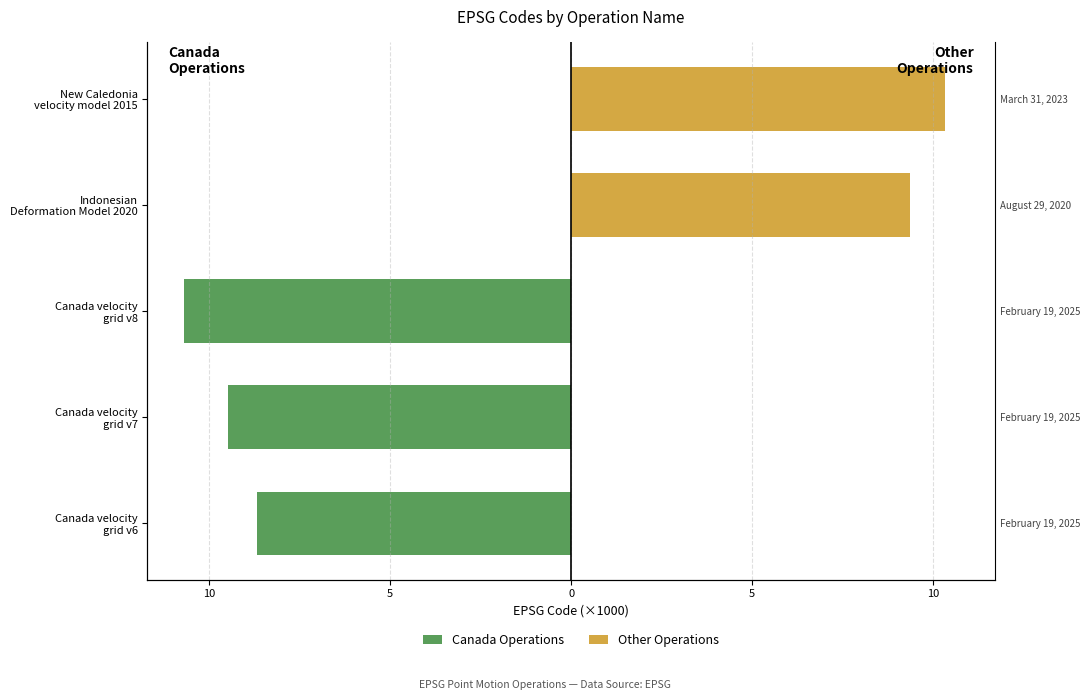

Which series has the largest range (max minus min)?

Canada Operations